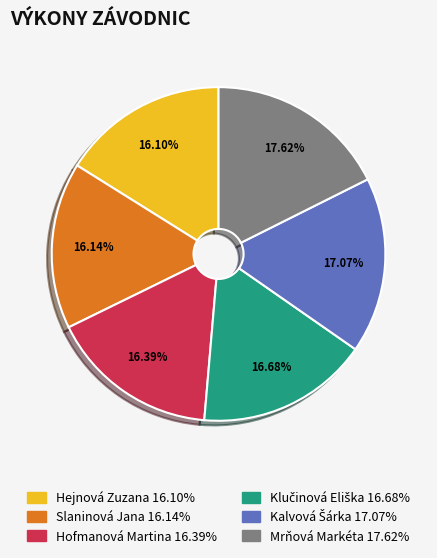

Which category has the biggest portion of the pie?

Mrňová Markéta